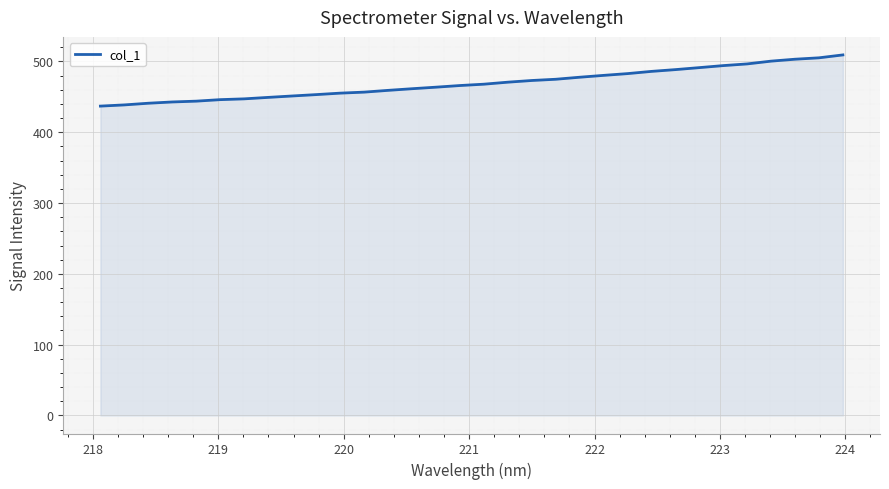

What is the difference between the maximum and minimum values?

72.3